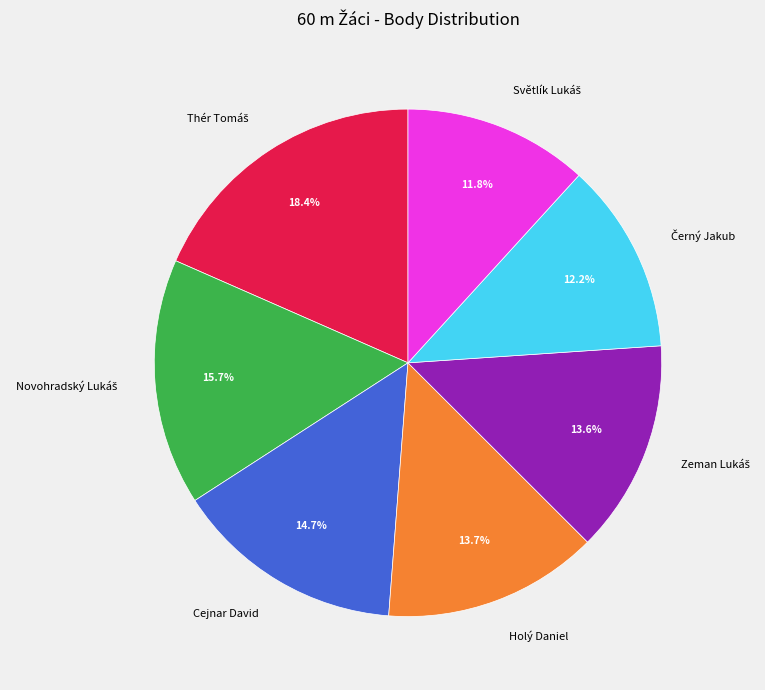

Does any single category account for the majority?

No